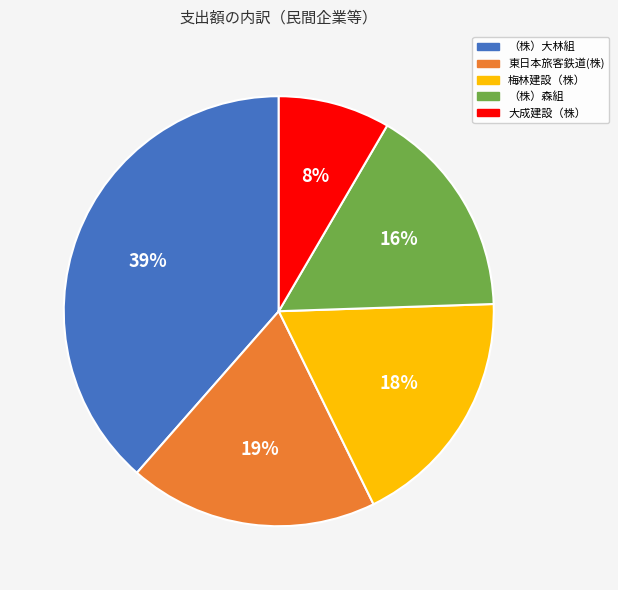

To the nearest percent, what is the combined percentage of （株）大林組 and （株）森組?

55%